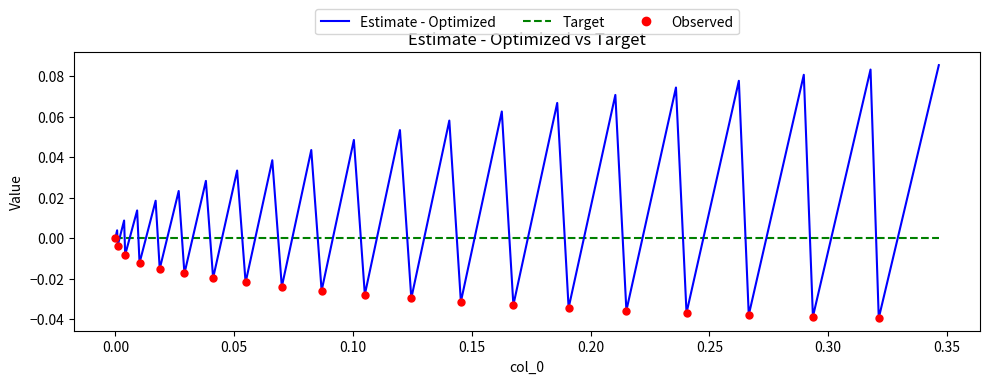

Which series has the largest total across all categories?

Estimate - Optimized